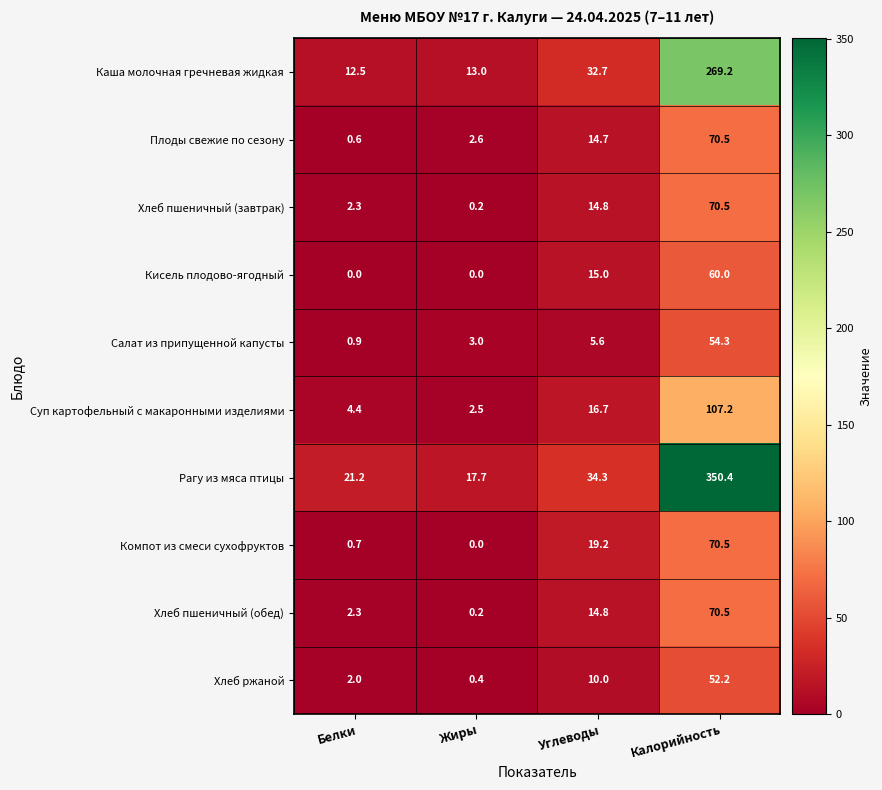

At which category does the chart reach its peak across all series?

Калорийность